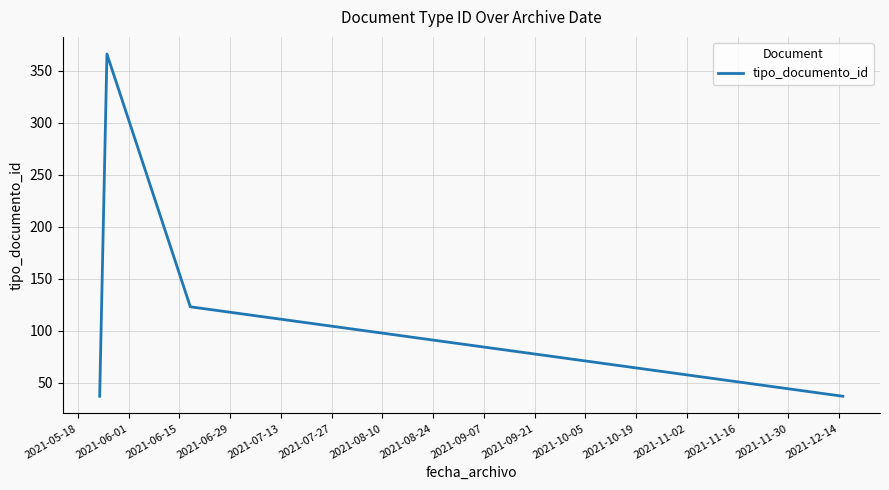

True or false: there are more than 2 points higher than both neighbors.

False